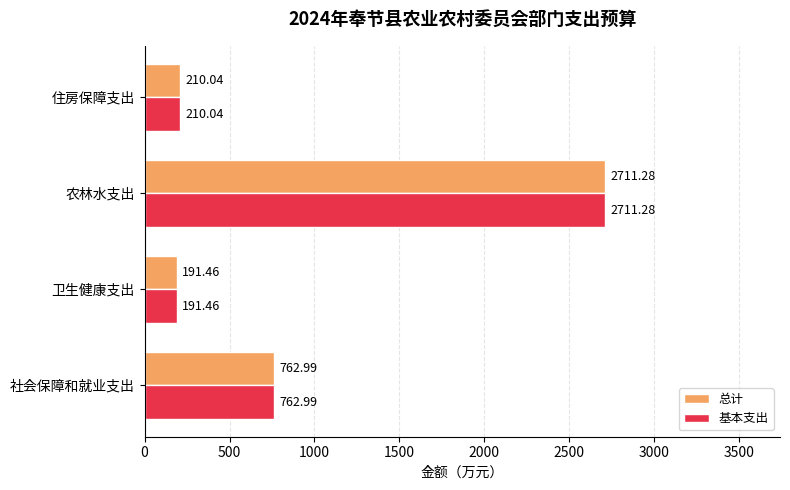

At which category is the sum across all series the highest?

农林水支出